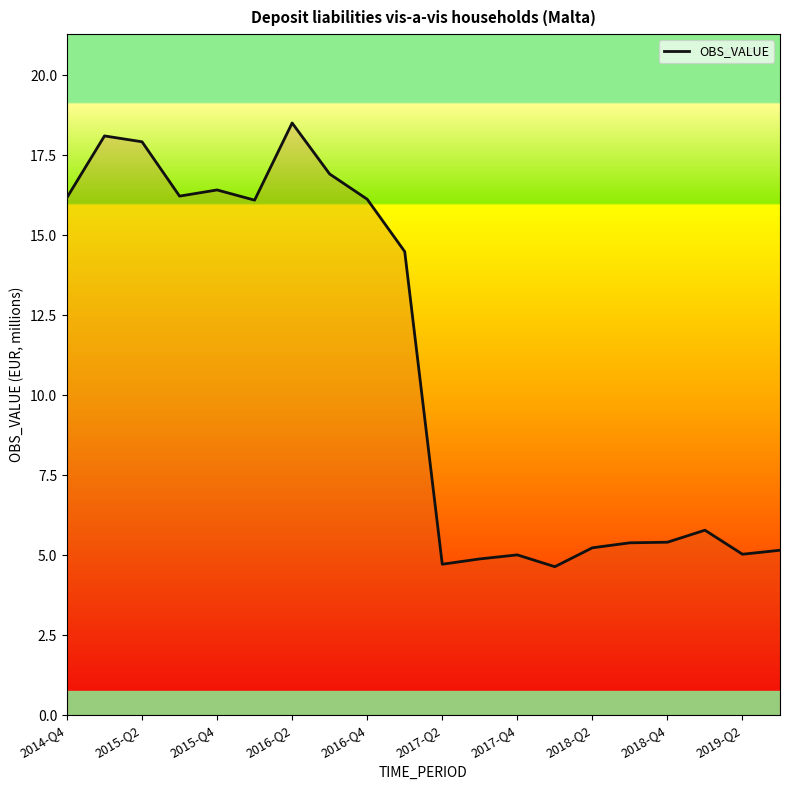

What is the smallest value displayed?

4.6